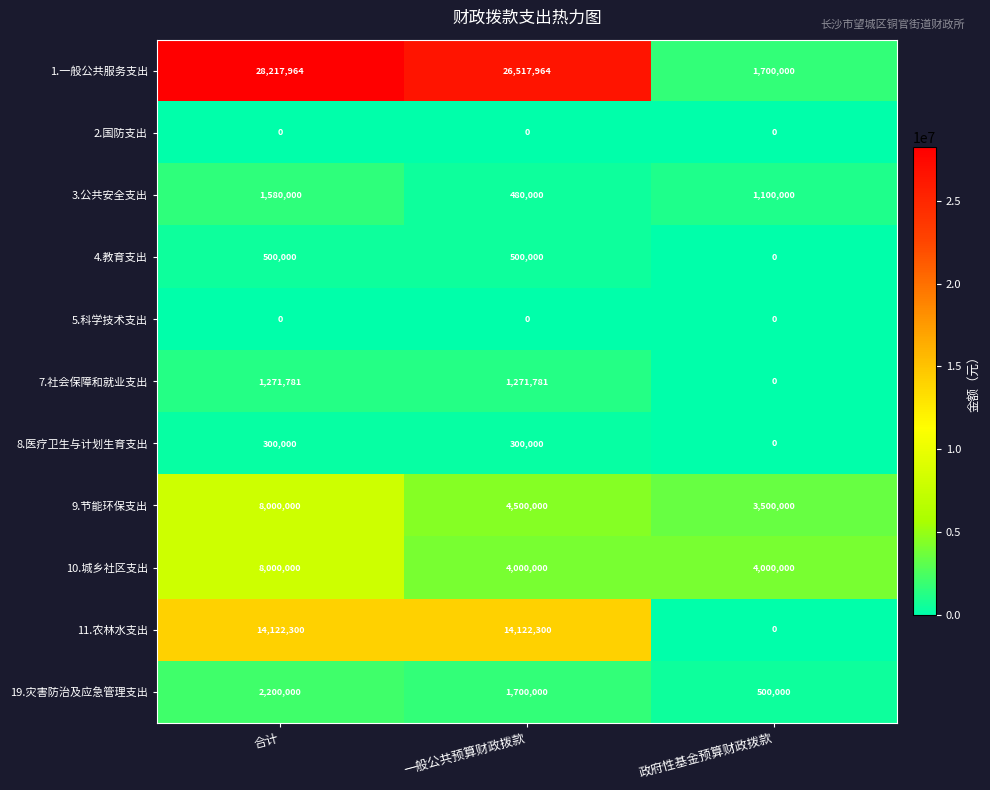

What is the difference between the maximum and minimum values in the 10.城乡社区支出 series?

4000000